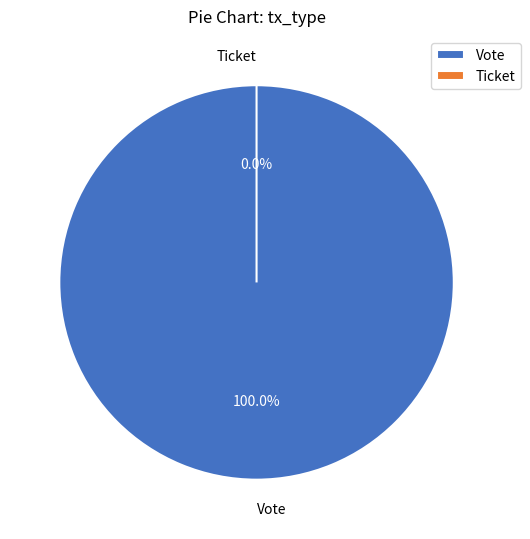

True or false: Ticket accounts for 8% of the total.

False